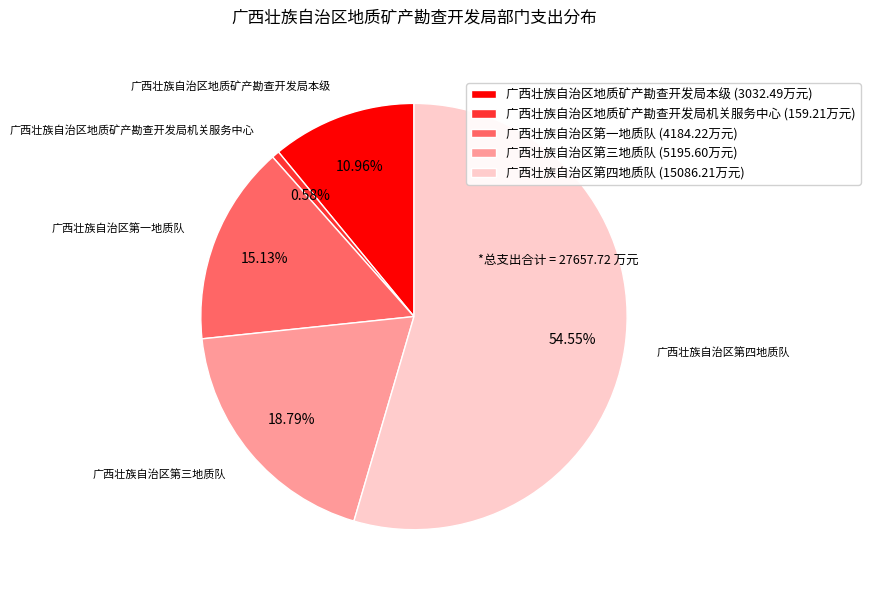

True or false: 广西壮族自治区地质矿产勘查开发局机关服务中心 accounts for 15% of the total.

False